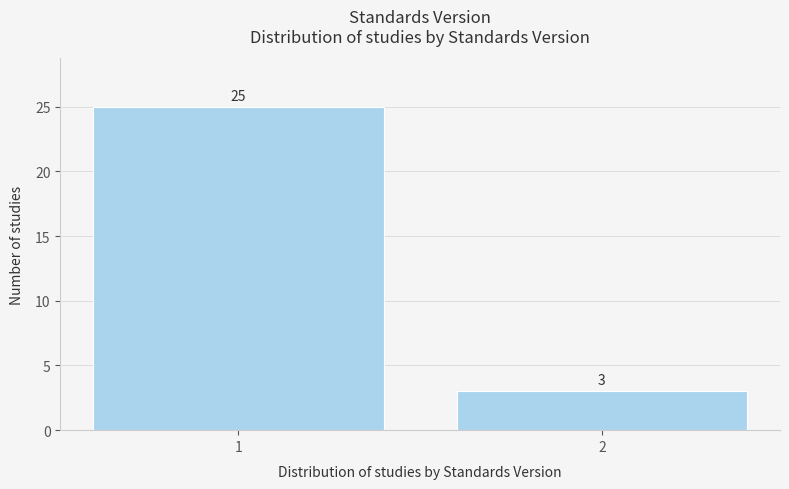

Reading left to right, list all the values displayed in this chart.

1=25	2=3